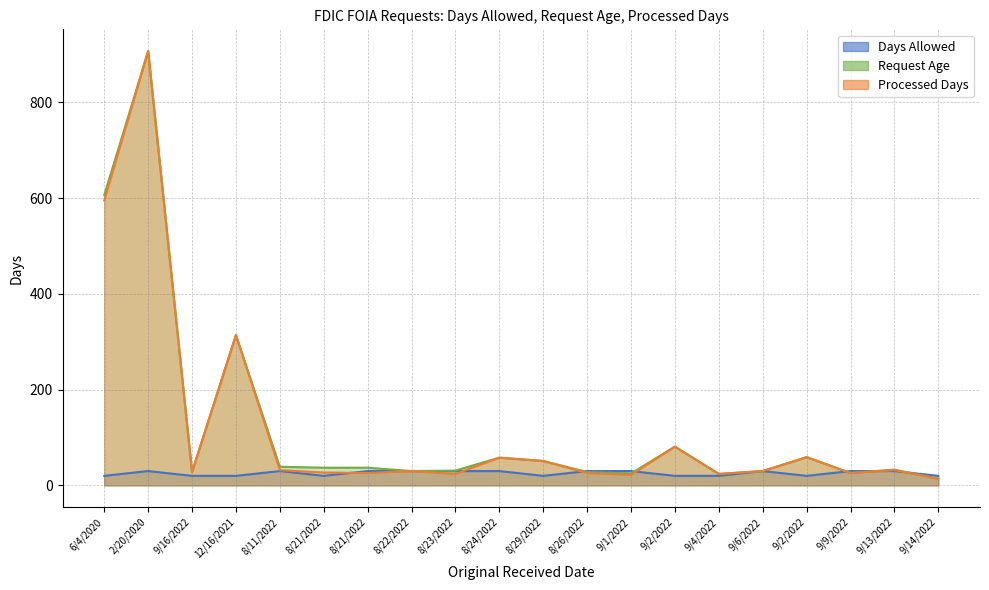

True or false: Days Allowed has a value of 4 at 9/4/2022.

False